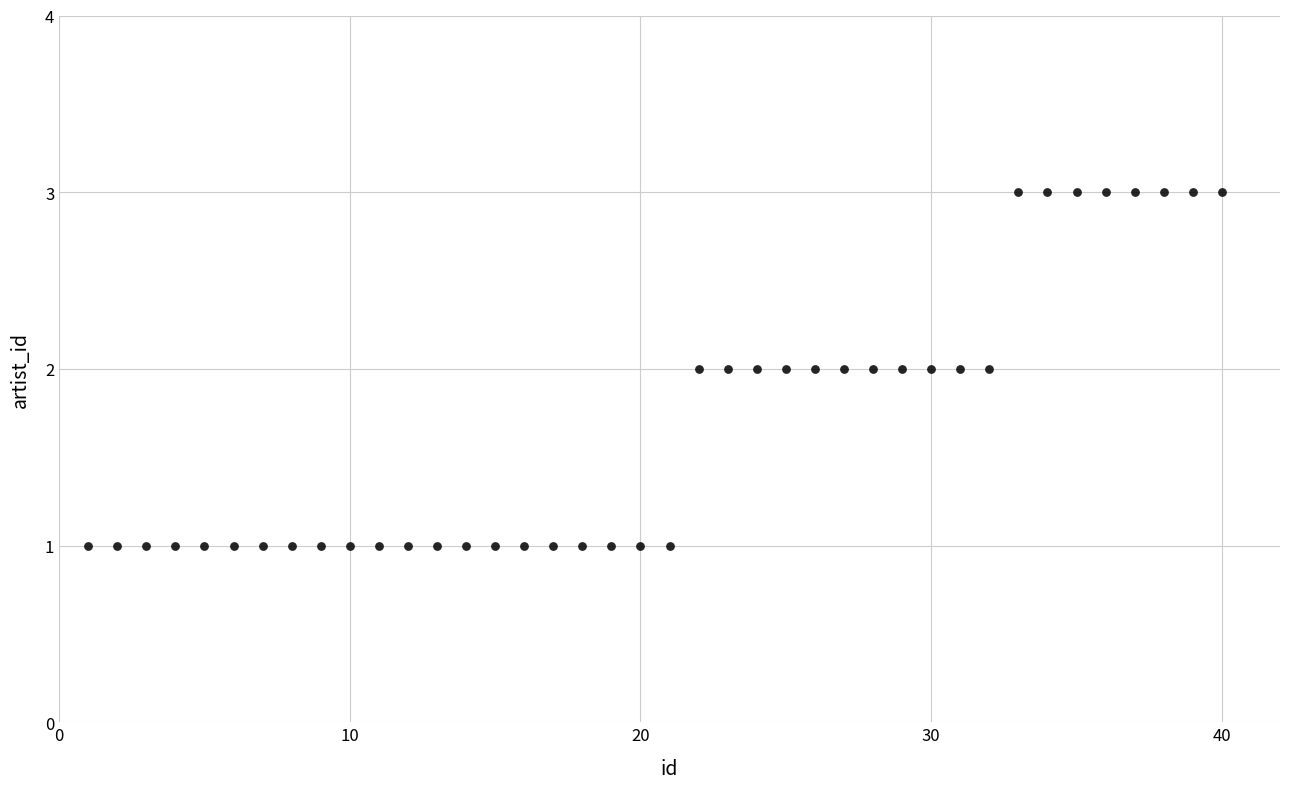

What is the range of X values (max minus min)?

39